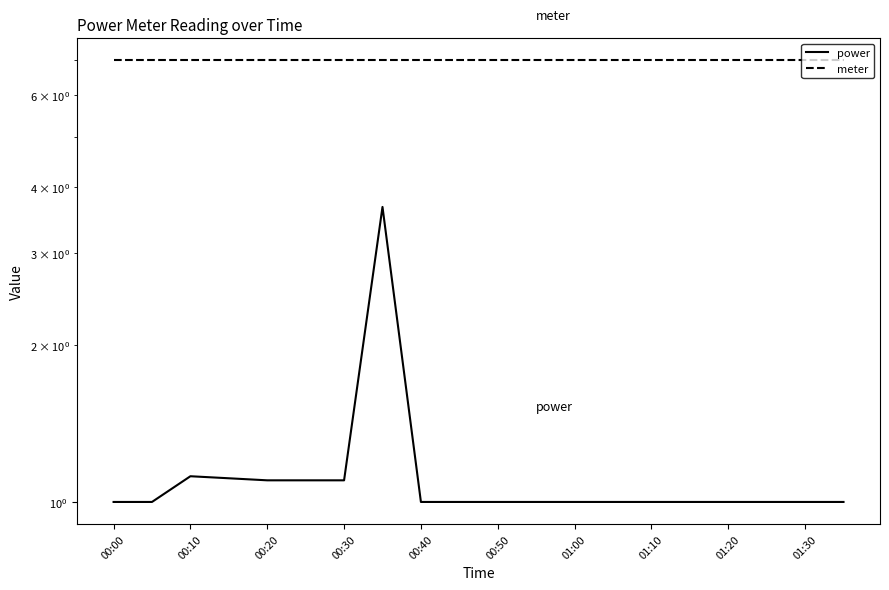

Reading left to right, transcribe all the data shown in this chart.

power: 1.0	1.0	1.1	1.1	1.1	1.1	1.1	3.7	1.0	1.0	1.0	1.0	1.0	1.0	1.0	1.0	1.0	1.0	1.0	1.0
meter: 7.0	7.0	7.0	7.0	7.0	7.0	7.0	7.0	7.0	7.0	7.0	7.0	7.0	7.0	7.0	7.0	7.0	7.0	7.0	7.0